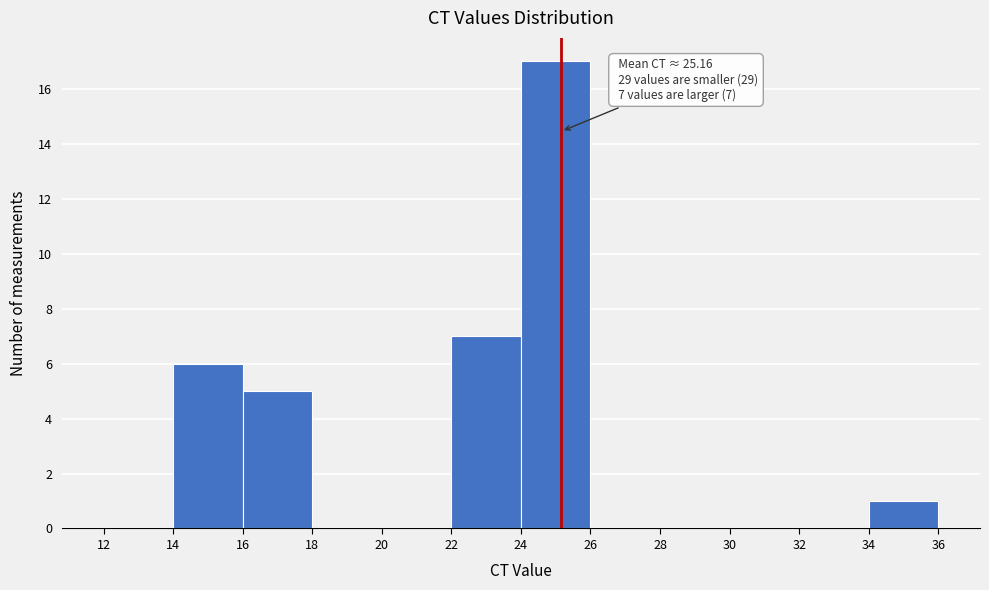

Which range on the x-axis has the tallest bar?

24 to 26